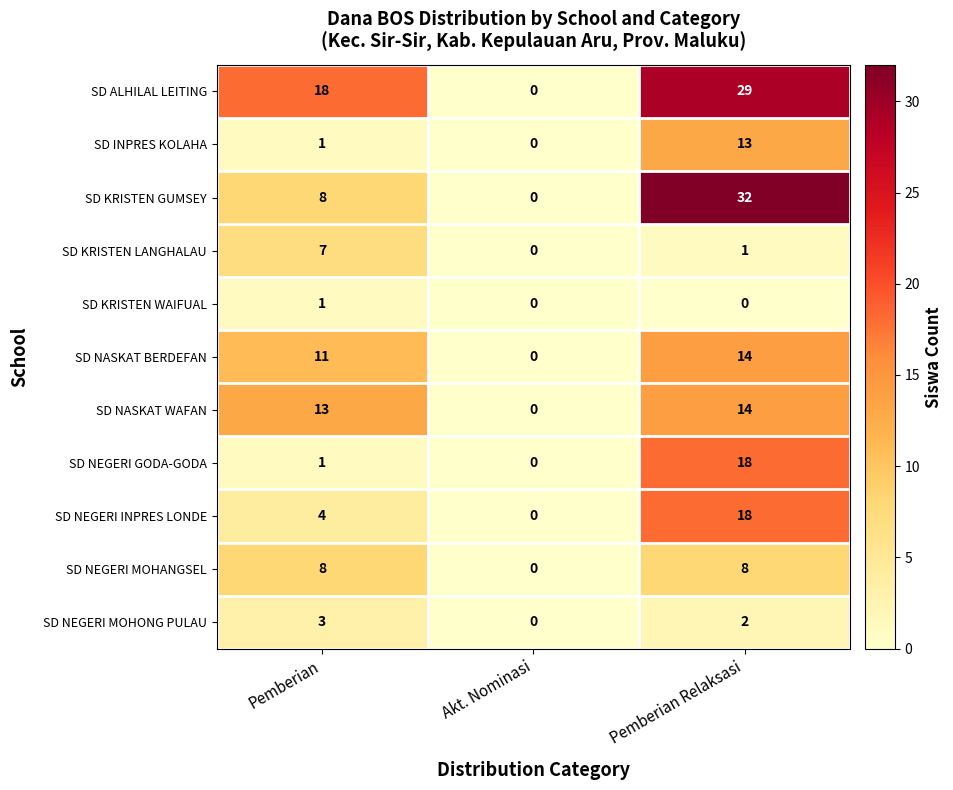

True or false: SD KRISTEN WAIFUAL has a value of 1 at Pemberian.

True